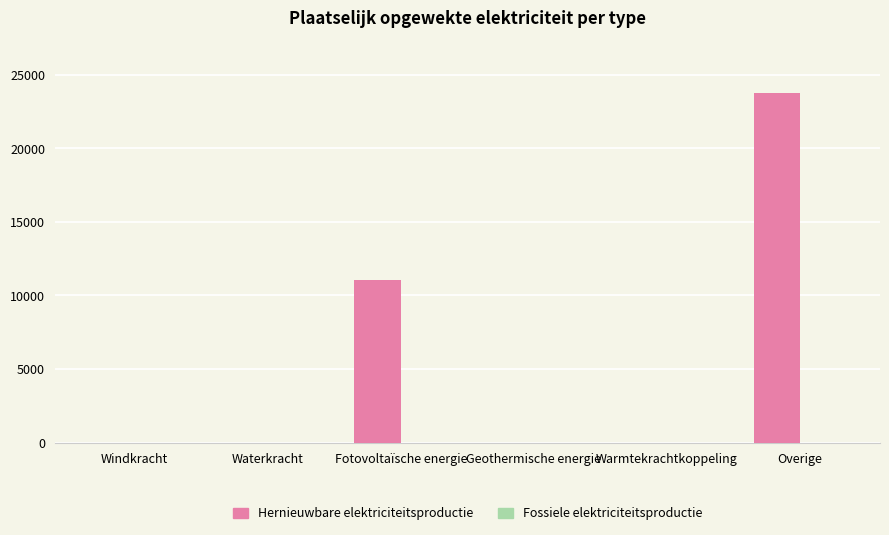

Count the number of values greater than 0.

2